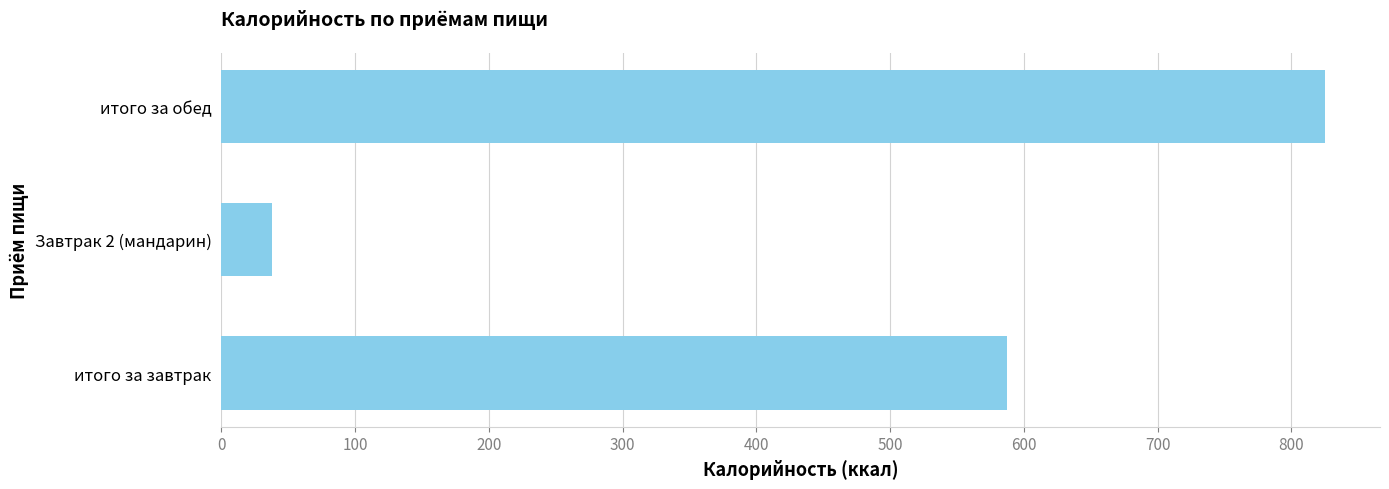

At which category does the chart reach its minimum across all series?

Завтрак 2 (мандарин)